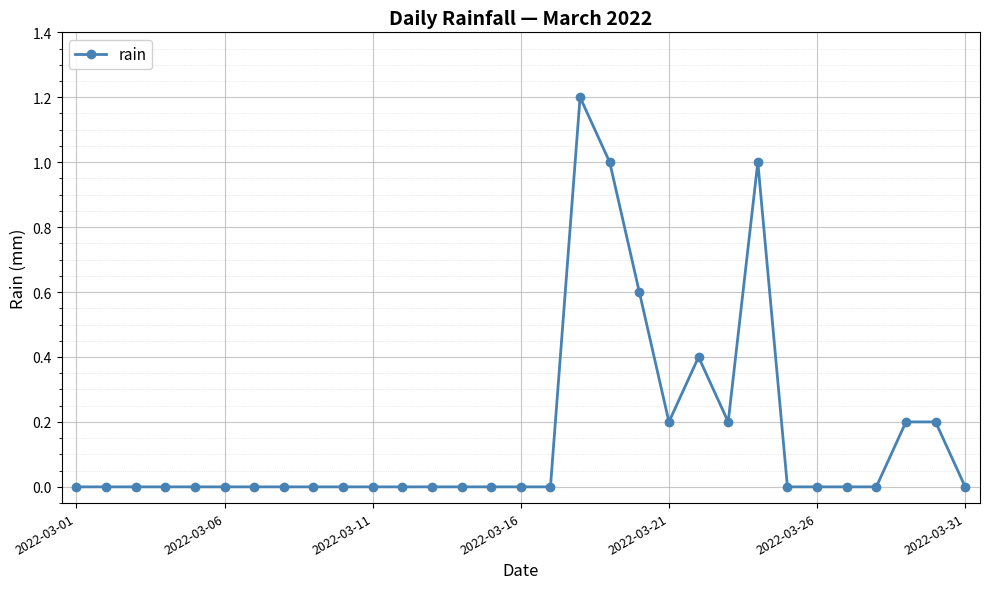

What is the value of the 23rd point from the left?

0.2